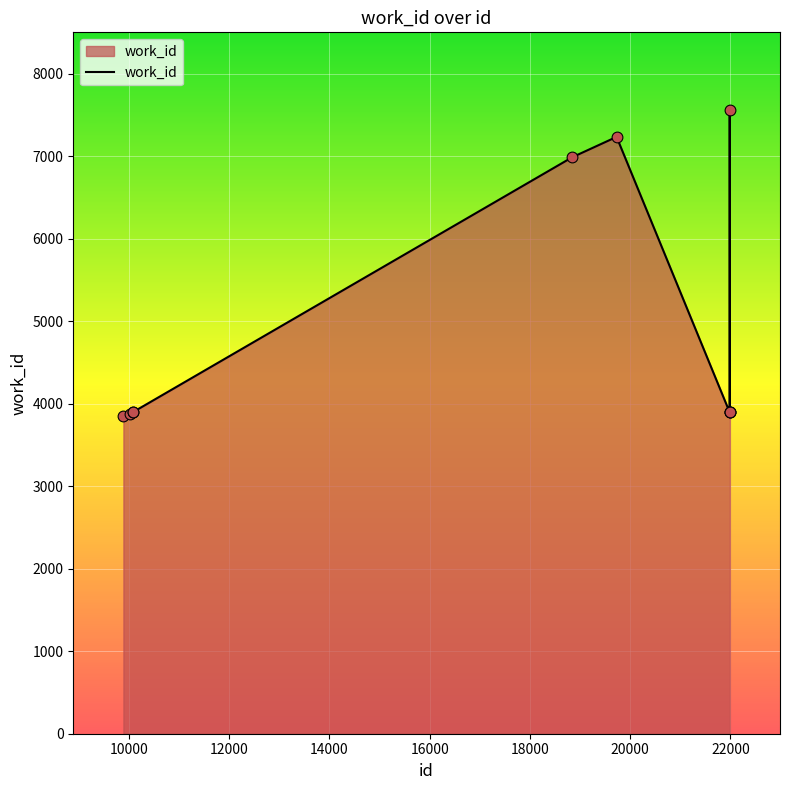

What is the difference between the maximum and minimum values?

3711